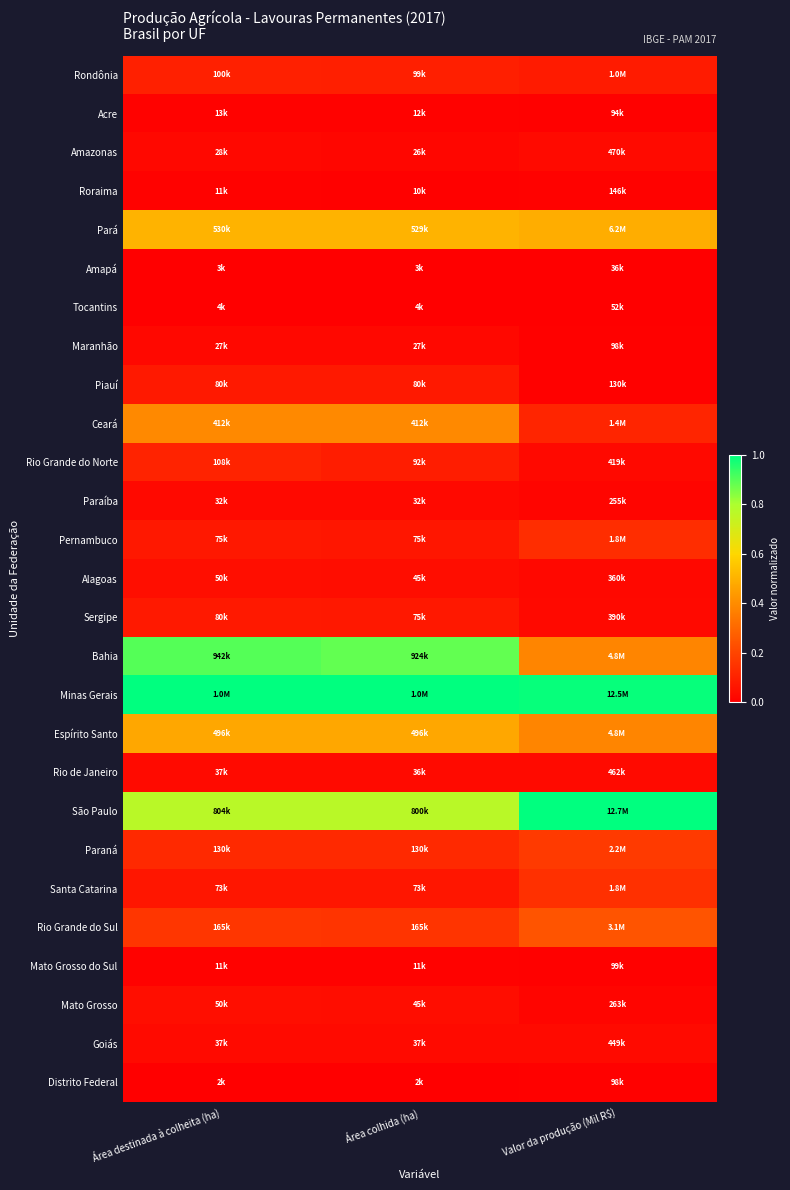

Rank the series at Valor da produção (Mil R$) from lowest to highest value.

Amapá, Tocantins, Acre, Maranhão, Distrito Federal, Mato Grosso do Sul, Piauí, Roraima, Paraíba, Mato Grosso, Alagoas, Sergipe, Rio Grande do Norte, Goiás, Rio de Janeiro, Amazonas, Rondônia, Ceará, Pernambuco, Santa Catarina, Paraná, Rio Grande do Sul, Espírito Santo, Bahia, Pará, Minas Gerais, São Paulo